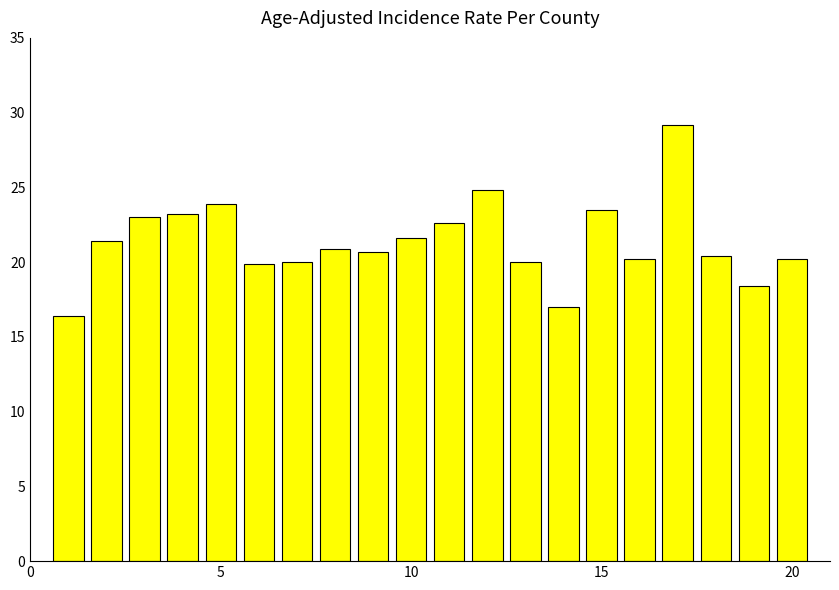

What is the sum of all values?

427.3